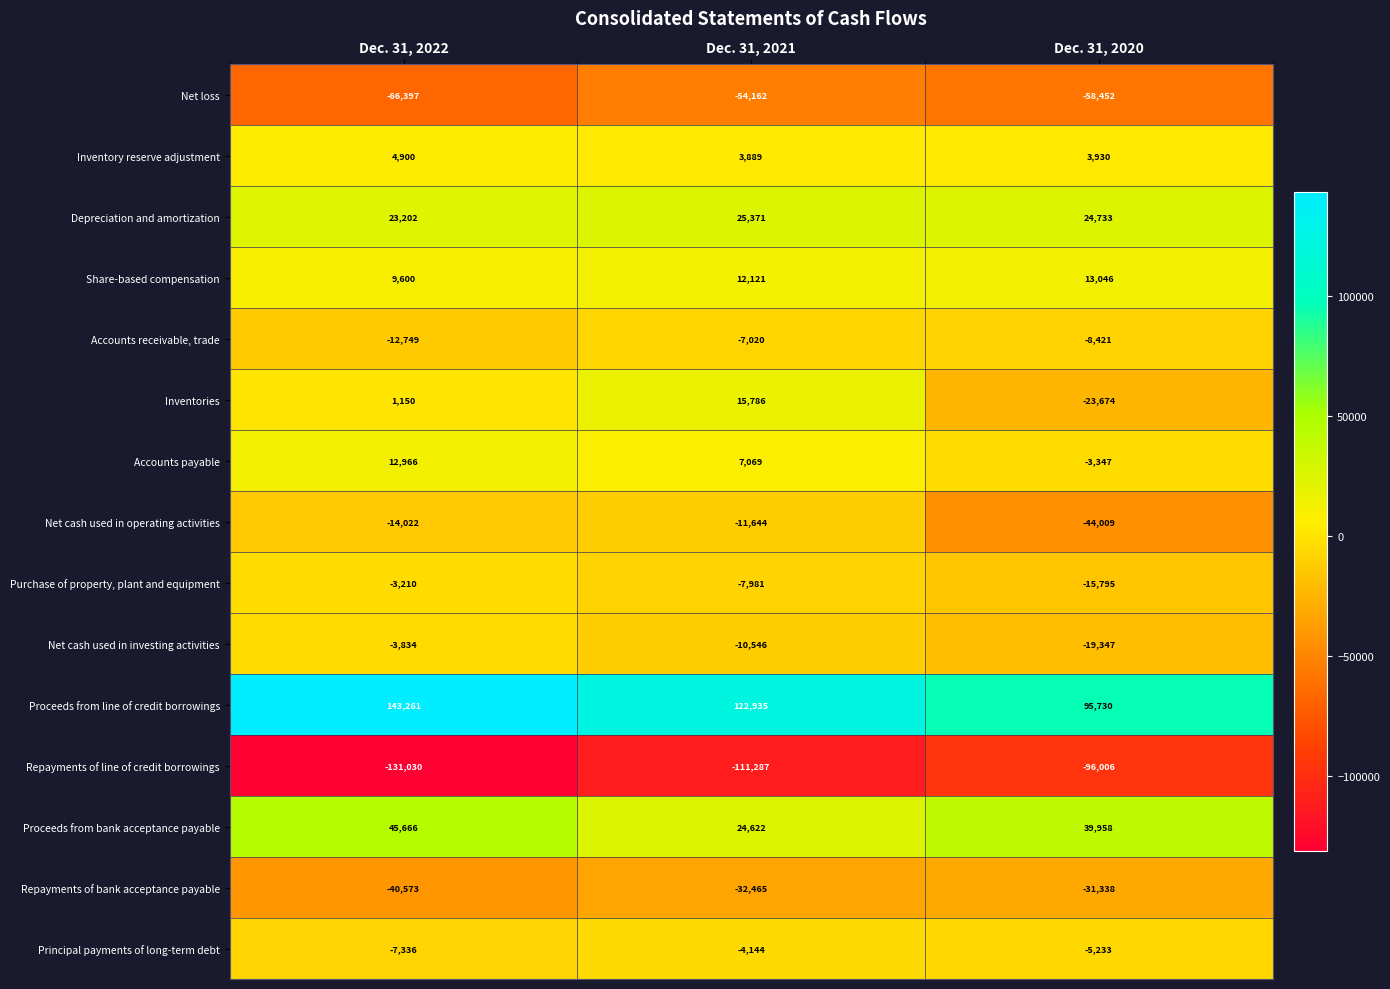

What is the difference between the maximum and minimum values in the Repayments of line of credit borrowings series?

35024